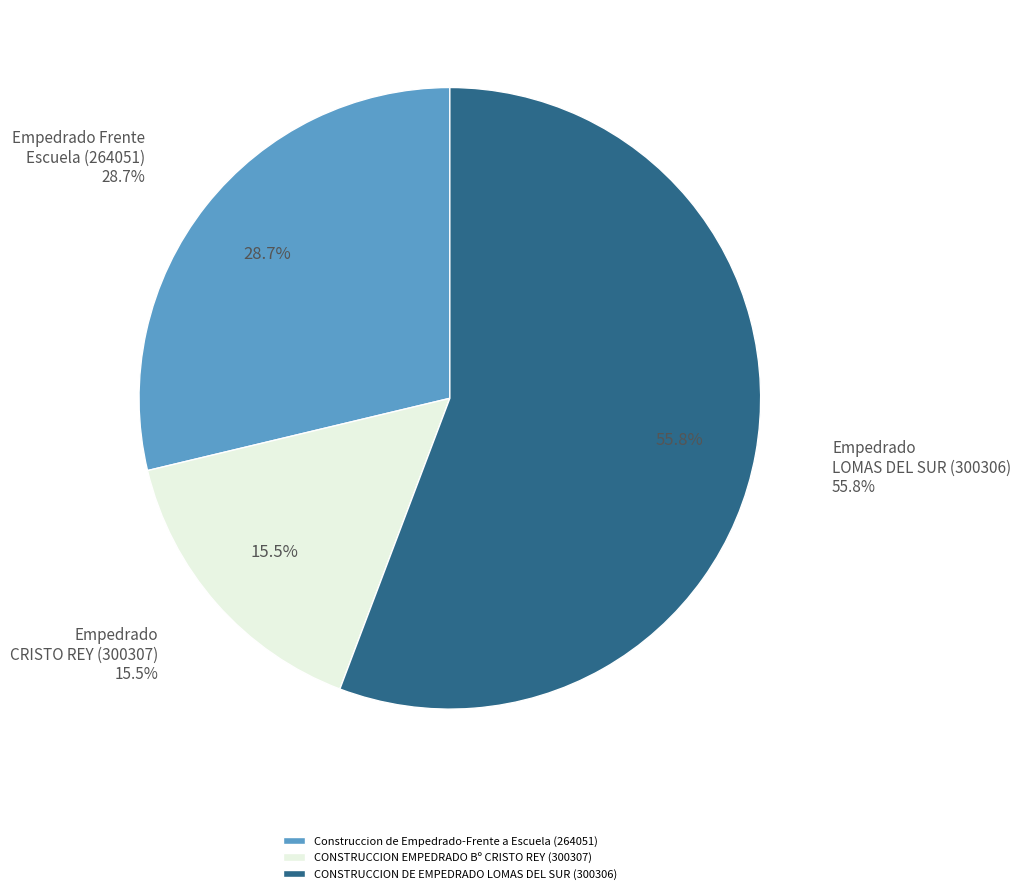

Rank the categories by value from lowest to highest.

CONSTRUCCION EMPEDRADO Bº CRISTO REY (300307), Construccion de Empedrado-Frente a Escuela (264051), CONSTRUCCION DE EMPEDRADO LOMAS DEL SUR (300306)